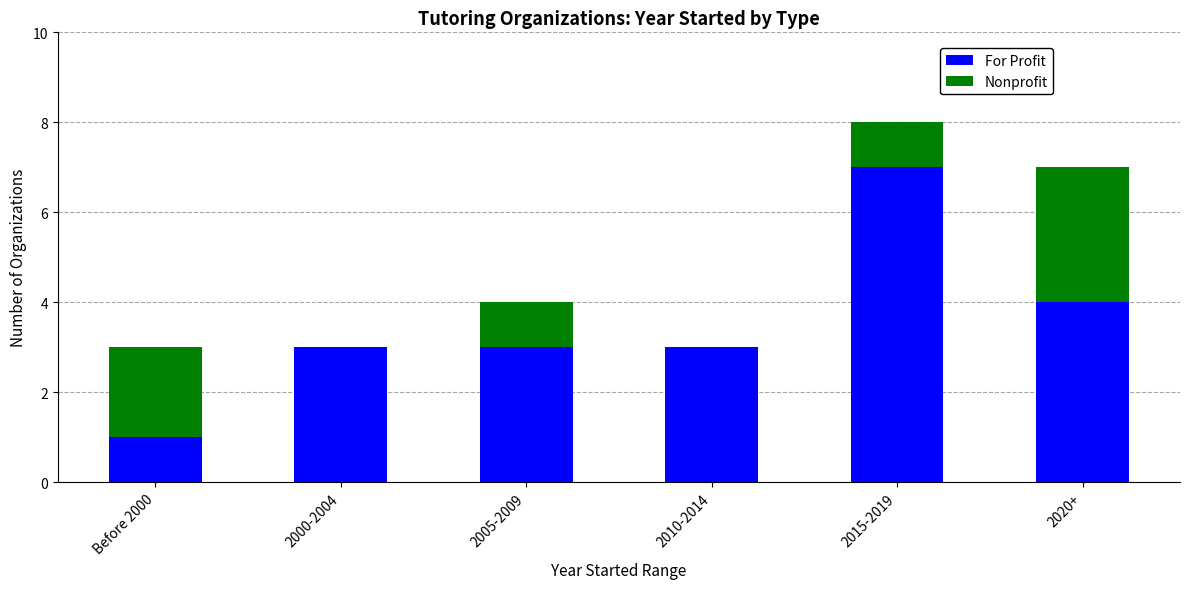

What is the highest value of the For Profit series?

7